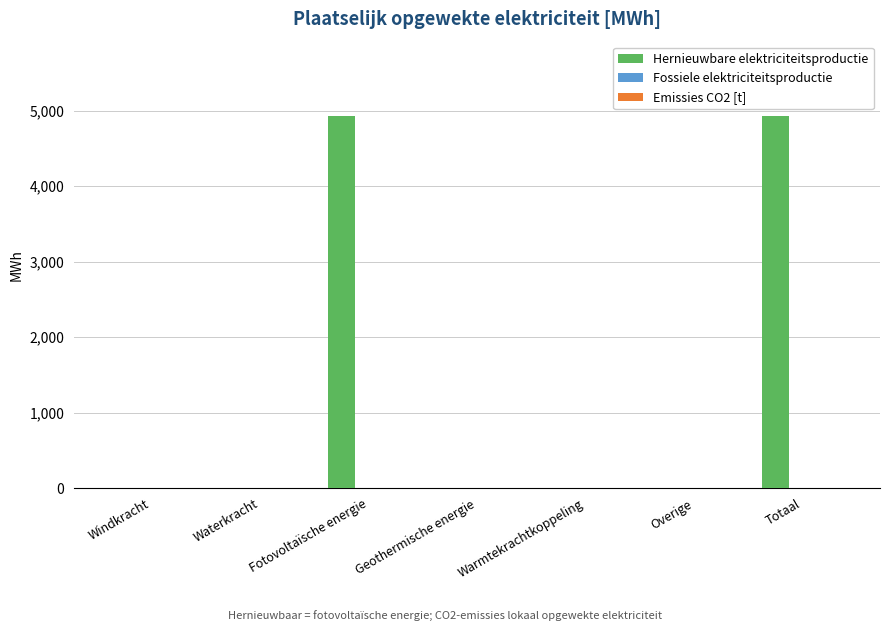

How many categories are shown in the chart?

7